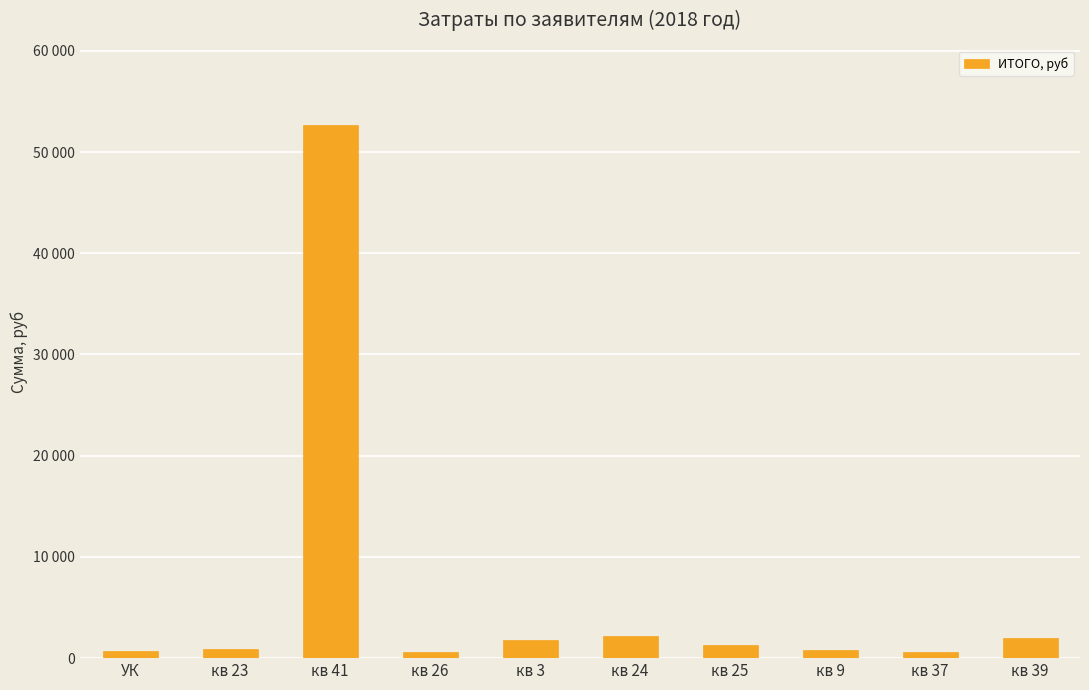

Between кв 26 and кв 25, which is larger?

кв 25